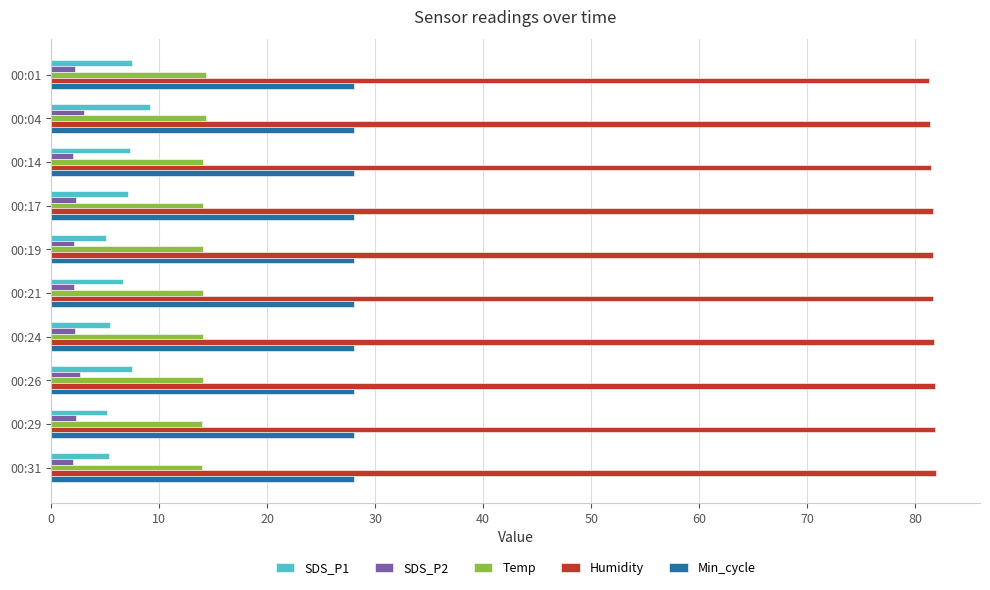

The value of Humidity at 00:26 is 81.8. True or false?

True